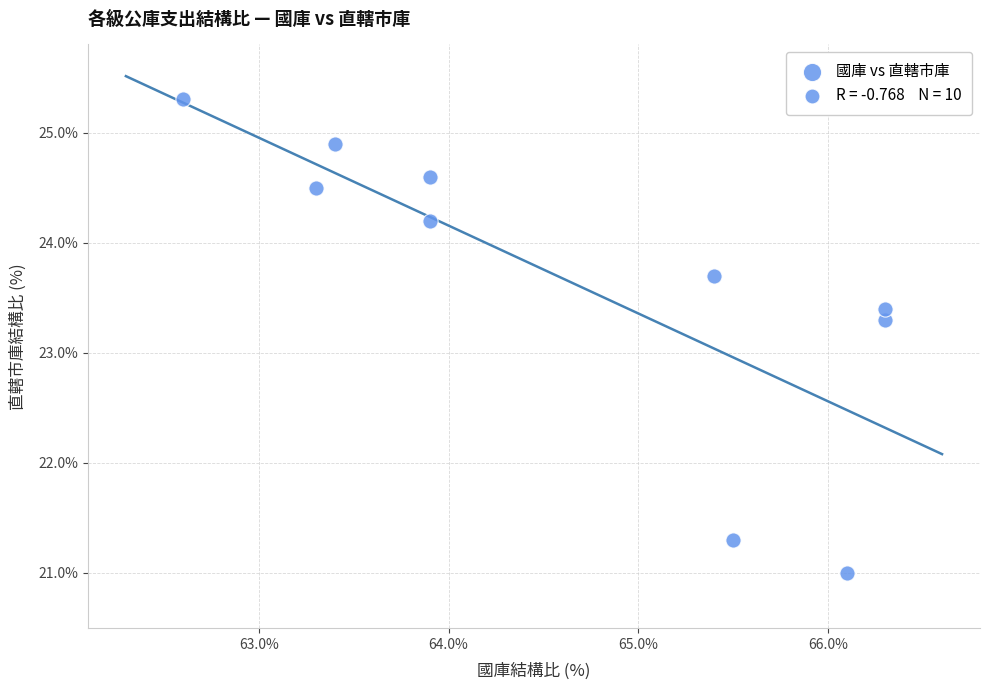

What is the range of Y values (max minus min)?

4.3